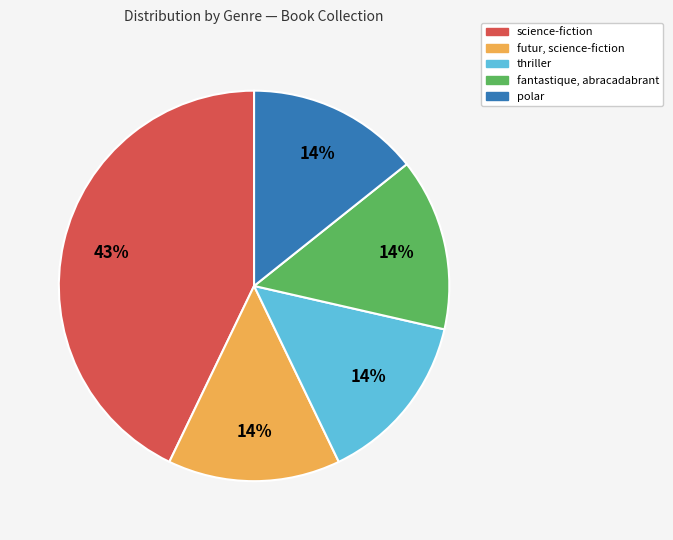

The science-fiction slice represents 43% of the pie. True or false?

True